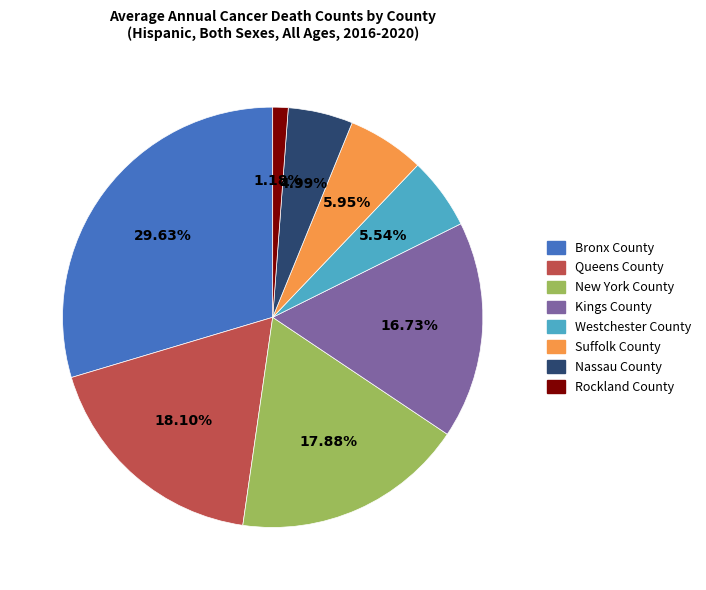

To the nearest percent, what percentage of the pie is Queens County?

18%